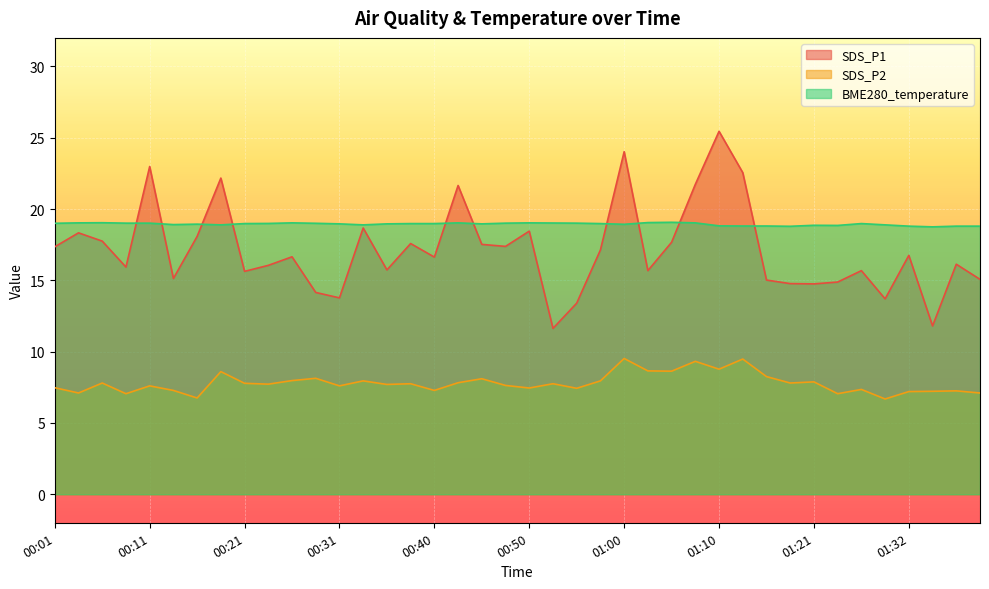

What is the value of the BME280_temperature point at the 26th from the left?

19.1